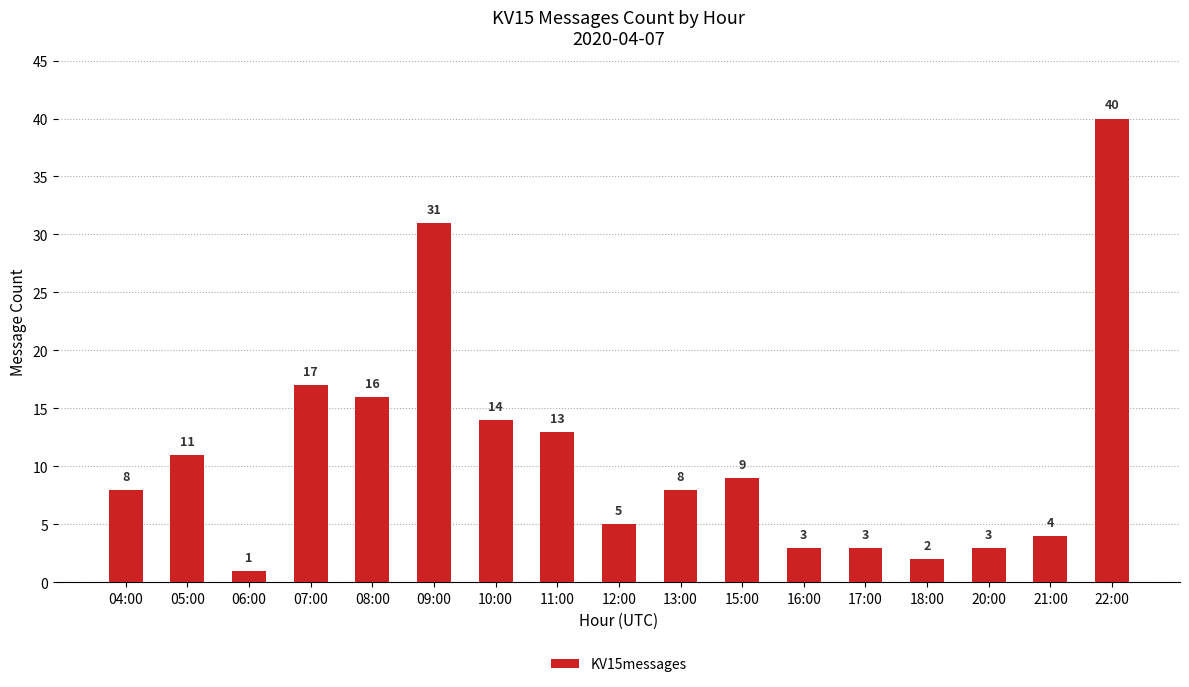

What is the difference between the values at 12:00 and 22:00?

35